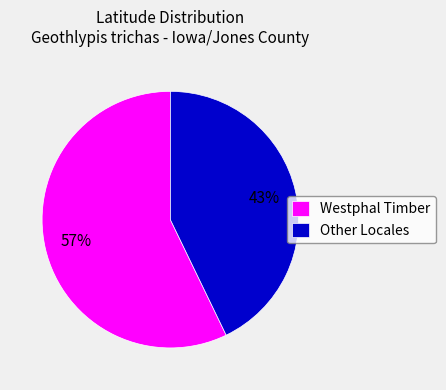

Count the number of slices in the pie.

2